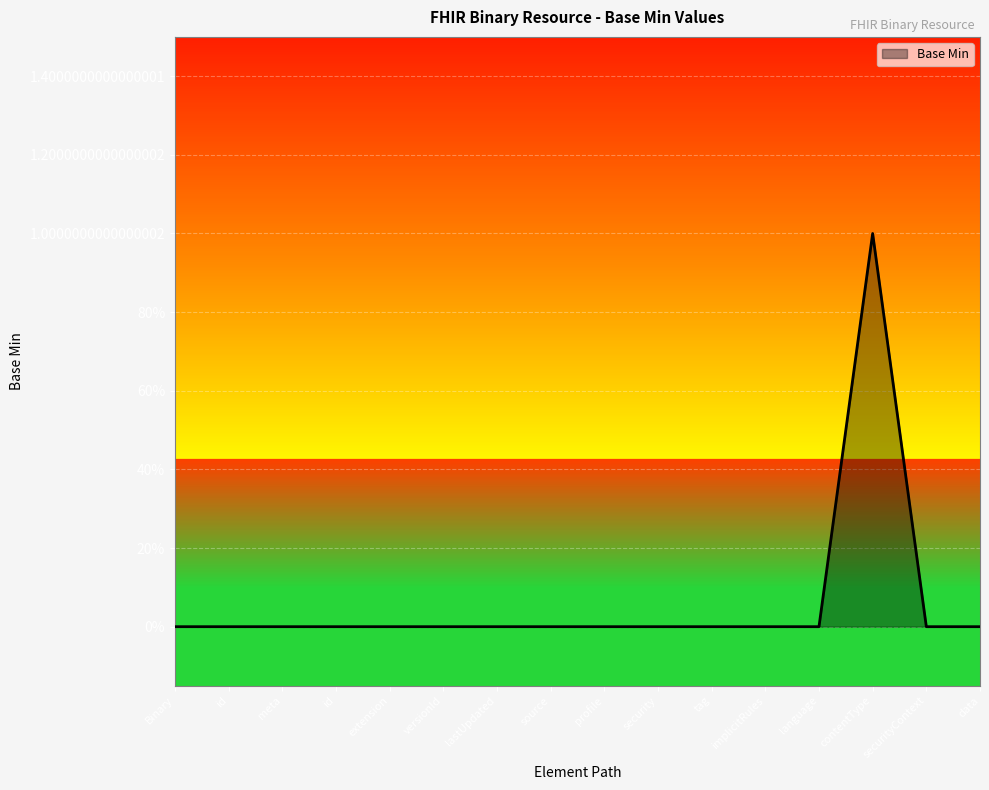

Does the chart have visible grid lines?

Yes